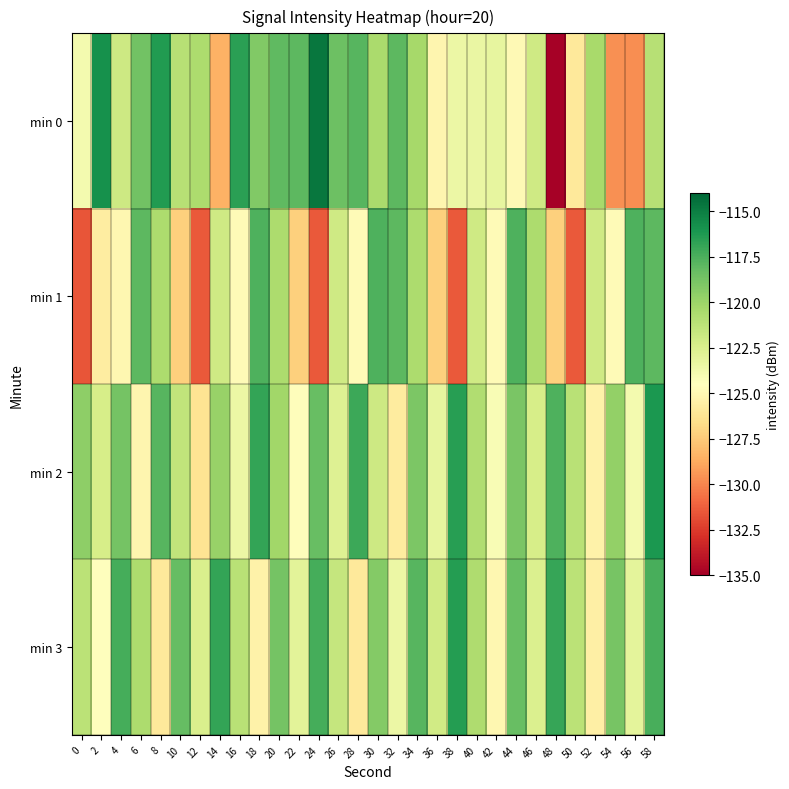

How many data points does each series have?

30